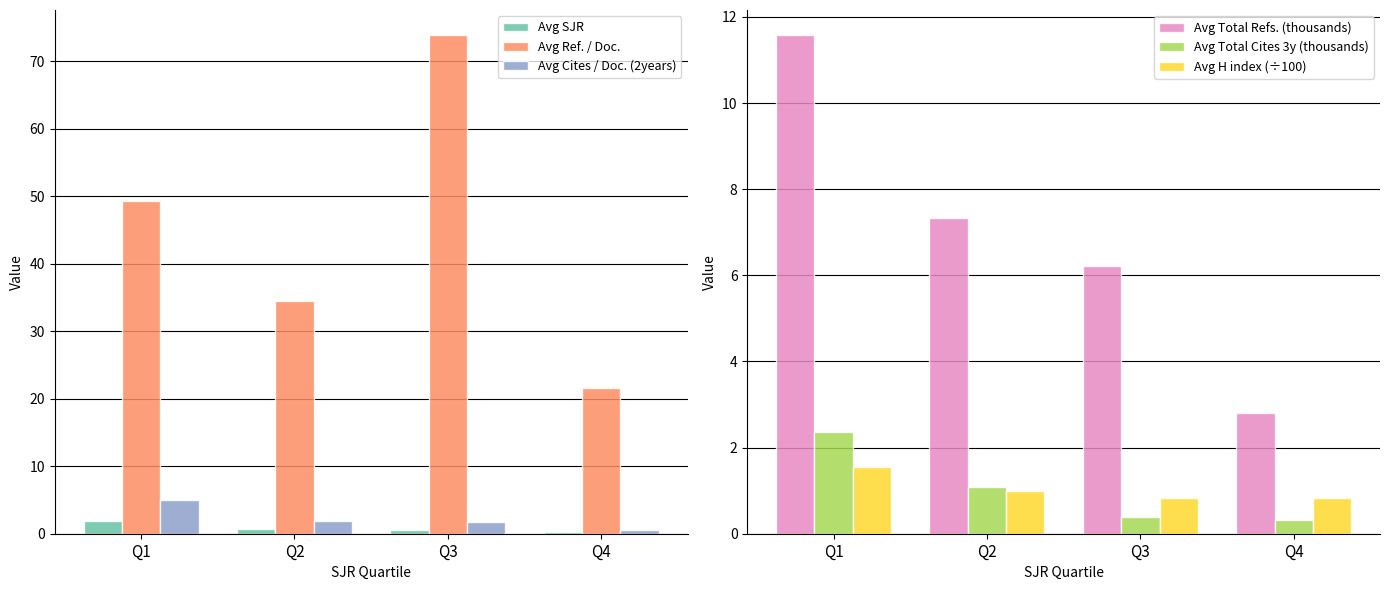

What is the greatest value displayed?

73.9